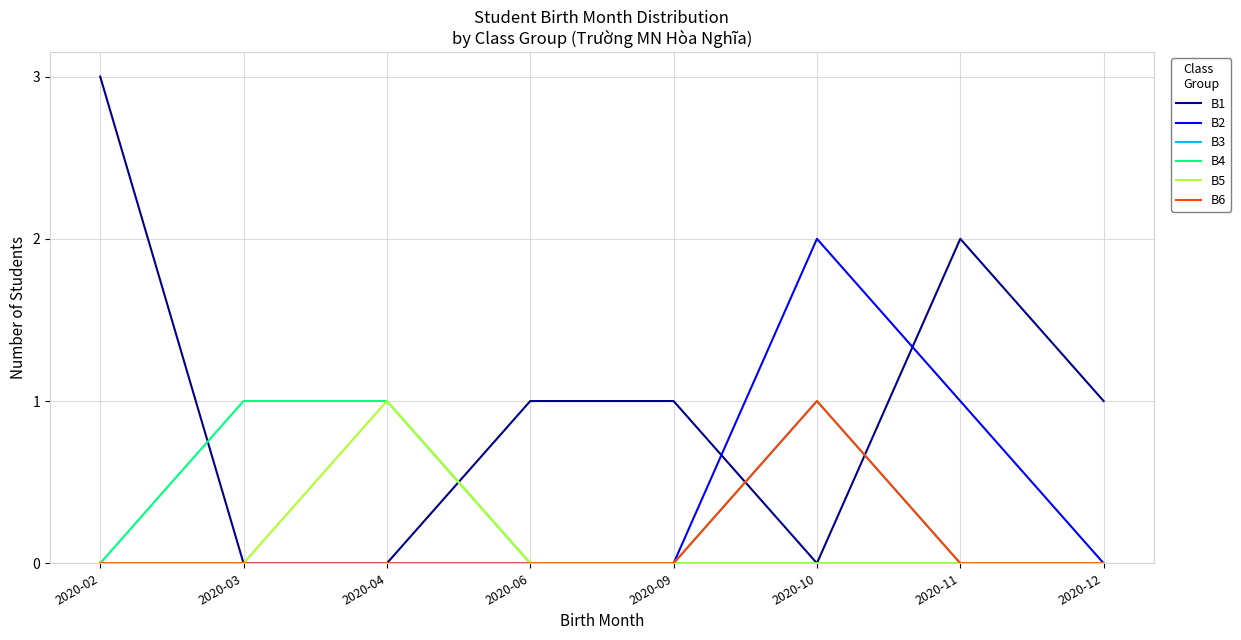

What is the spread (max minus min) of values at 2020-10?

2